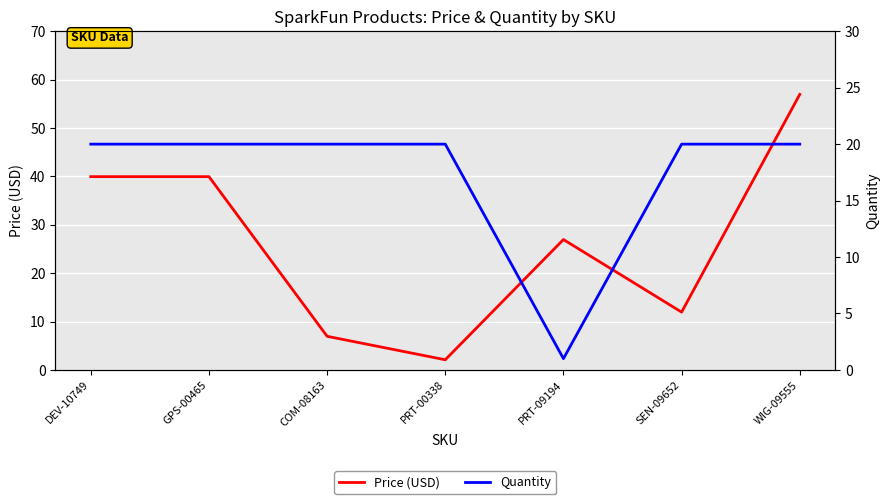

Does the chart display data point markers on the line(s)?

No